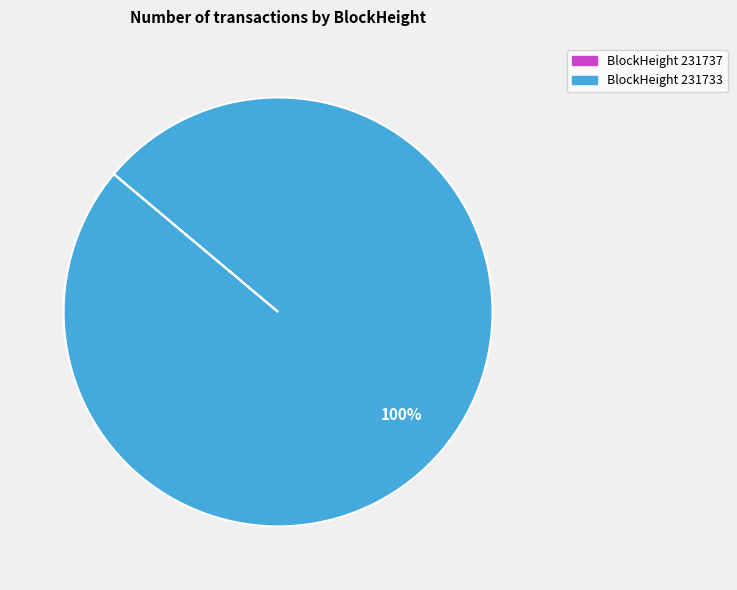

Is there any slice that represents more than half of the pie?

Yes